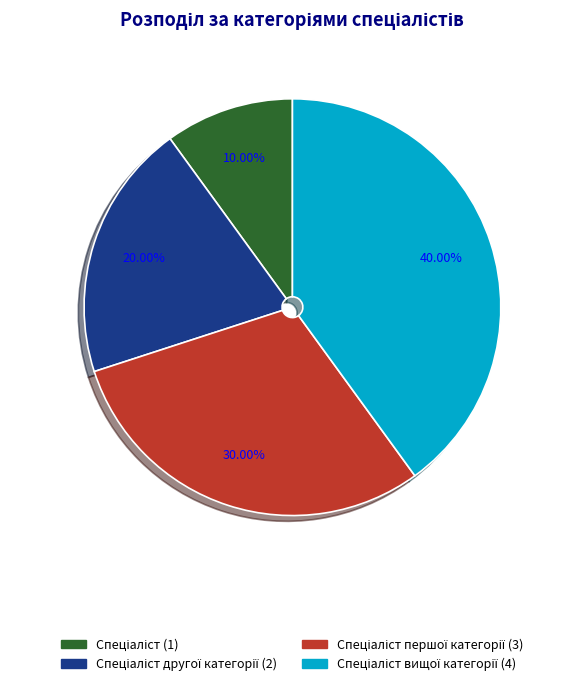

Does any single category account for the majority?

No